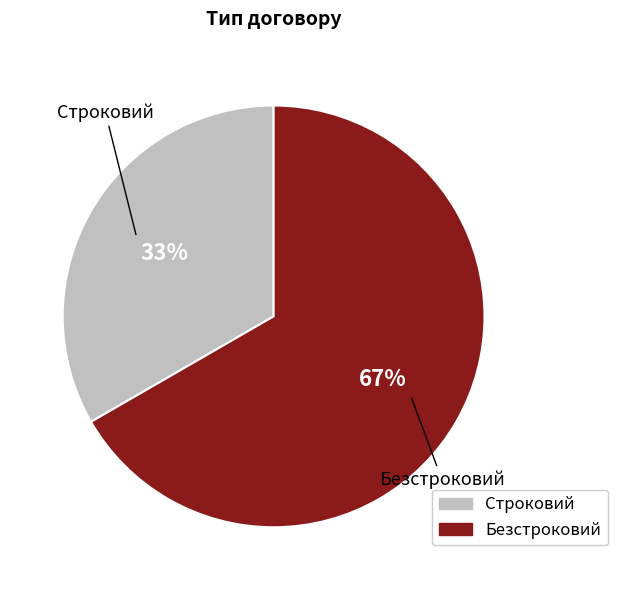

Is the sum of Безстроковий and Строковий greater than half?

Yes